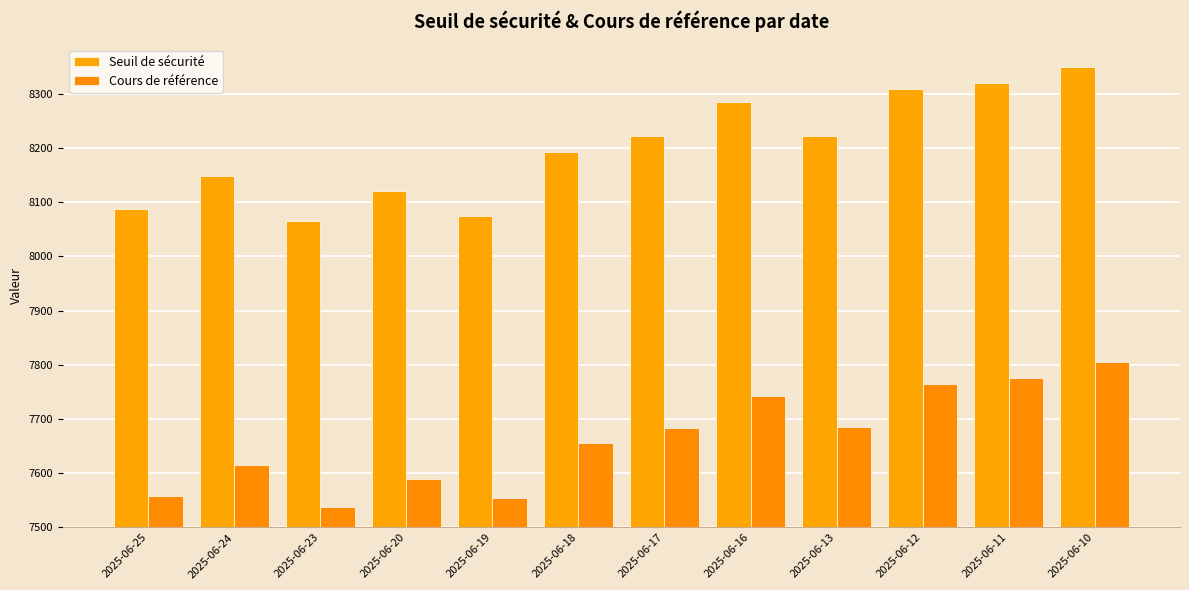

Which series has the largest total across all categories?

Seuil de sécurité